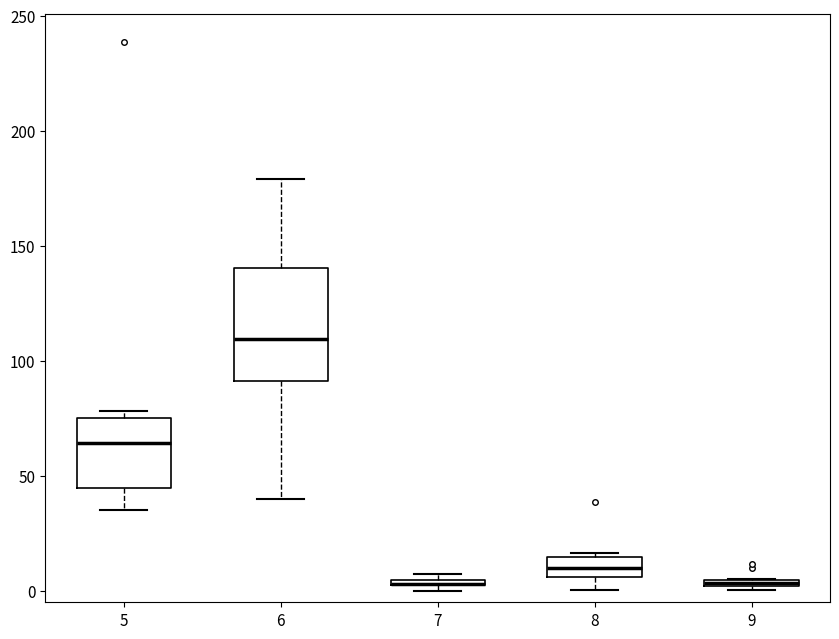

Where is the upper edge of the box at x = 7 on the y-axis? The values are not printed on the chart, so give them approximately, as read against the axis.

5